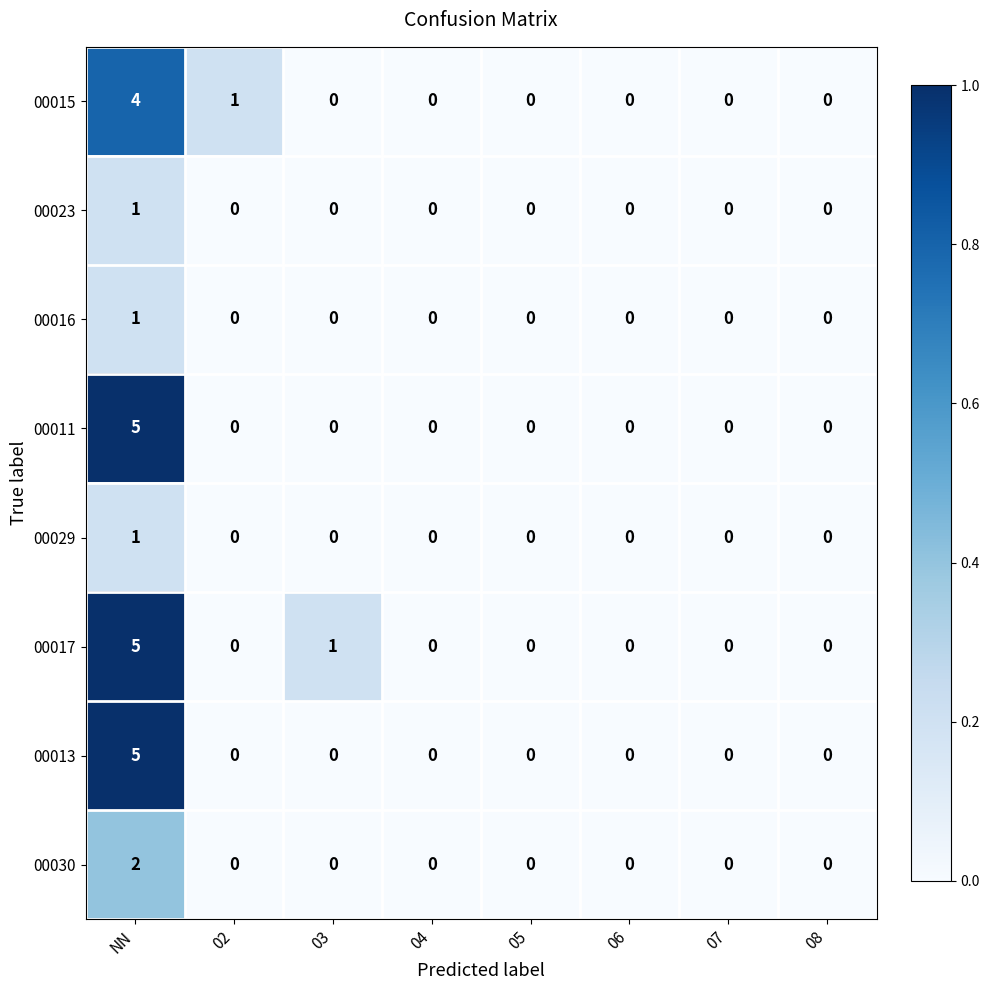

What is the total value across all series at NN?

24